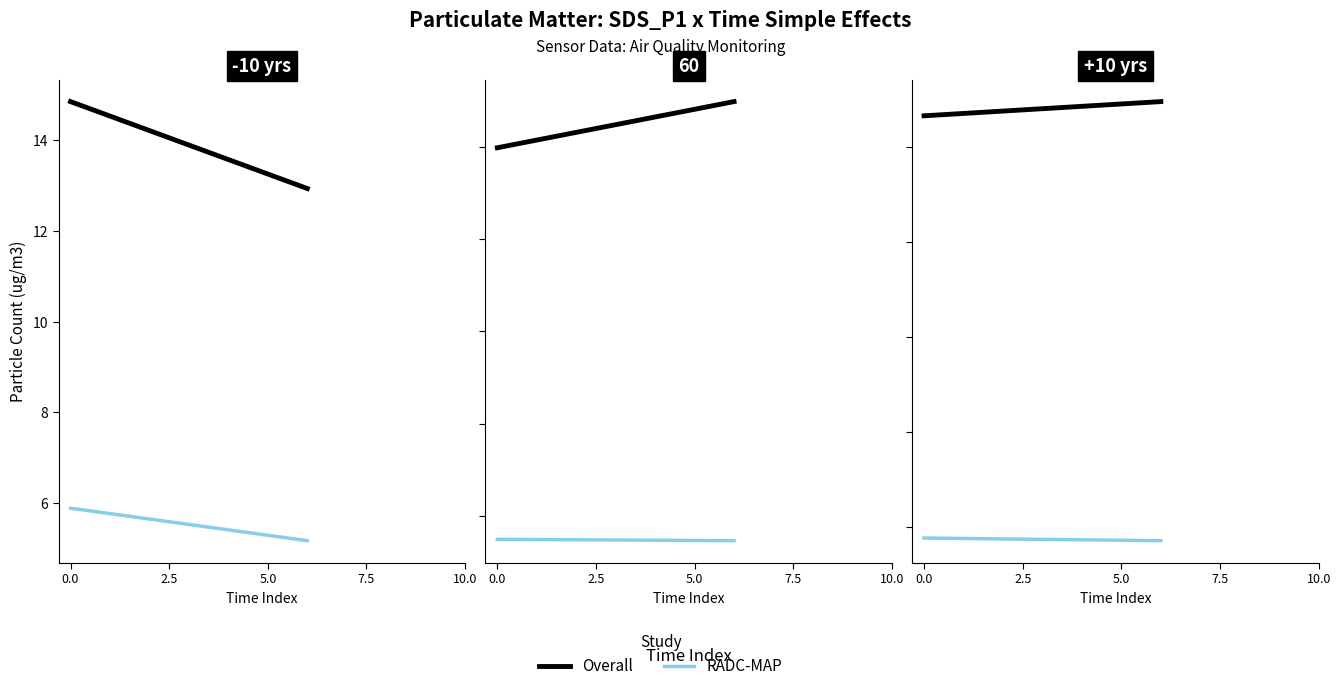

Which series has the largest total across all categories?

Overall